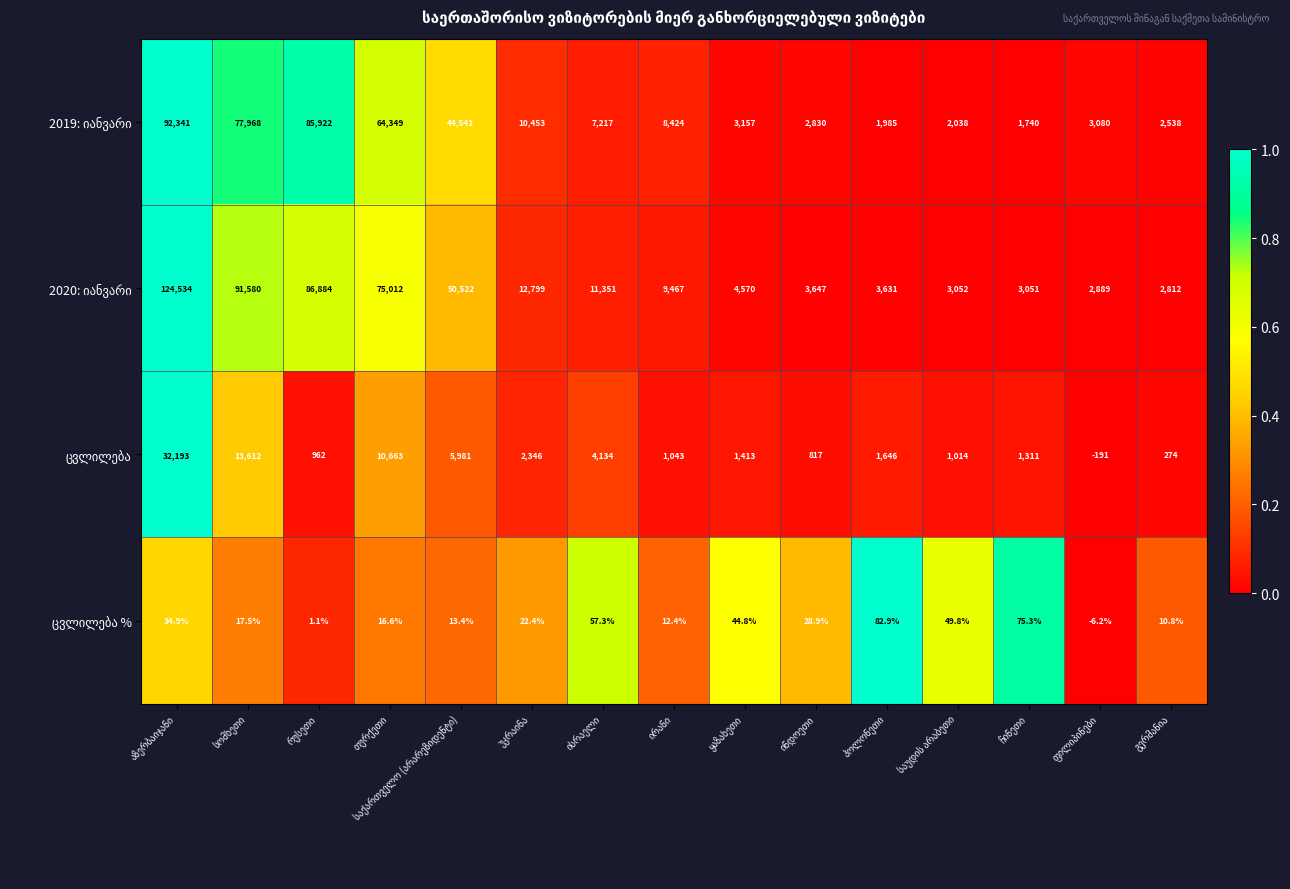

What is the minimum value shown in the chart?

-191.0